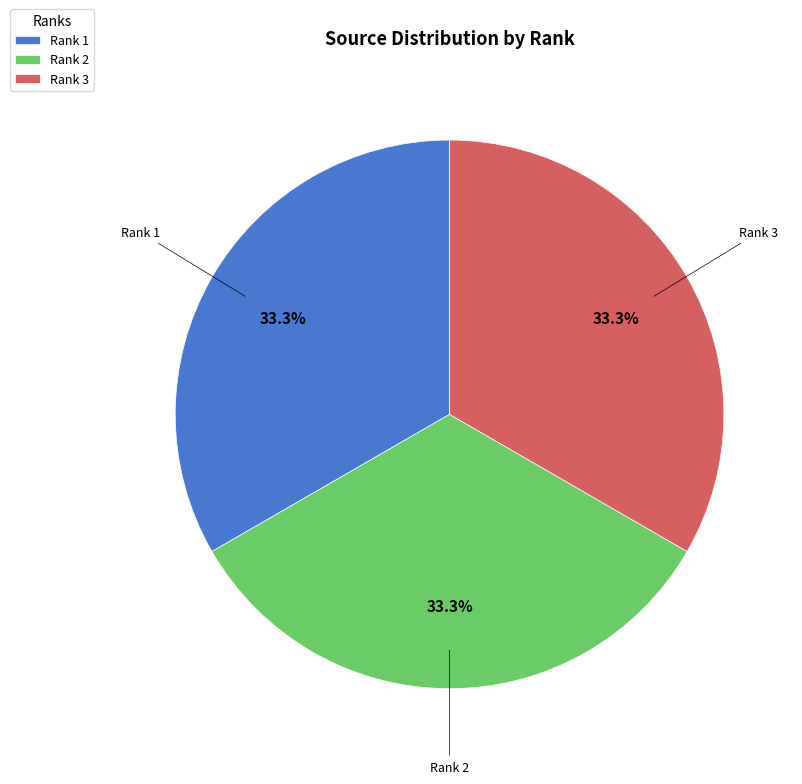

Count the number of slices in the pie.

3